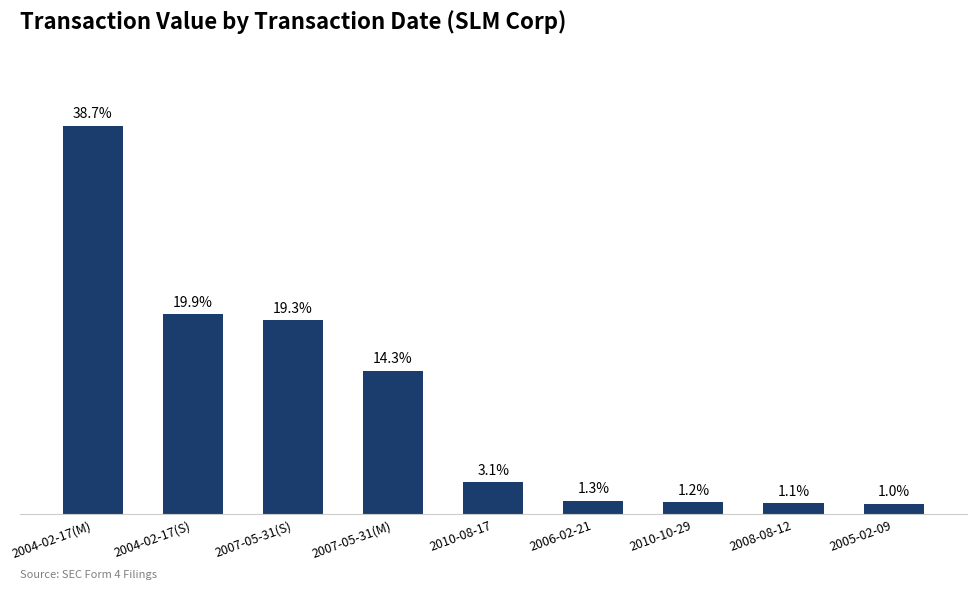

Are the bars horizontal?

No